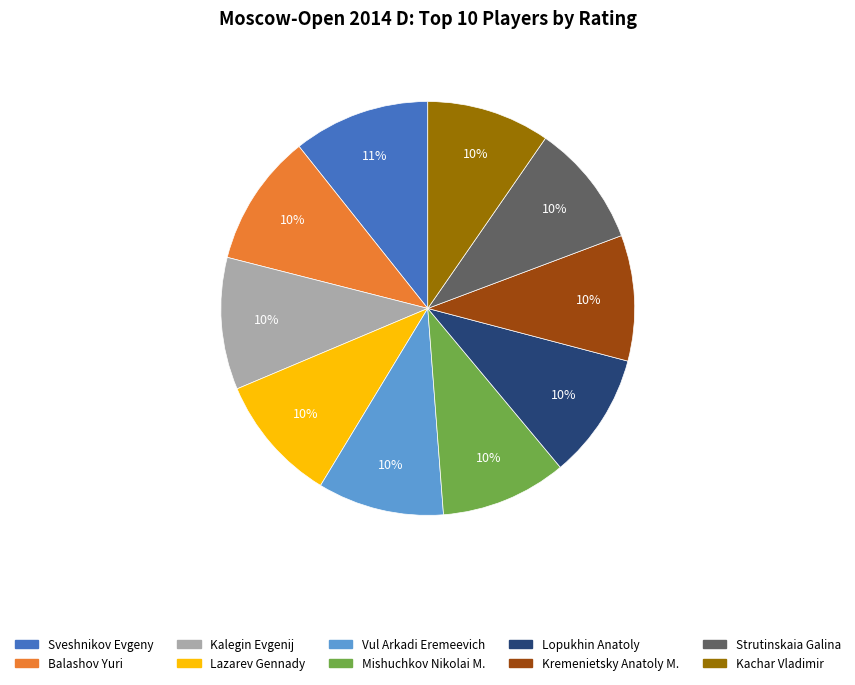

Is Kachar Vladimir the majority of the pie?

No